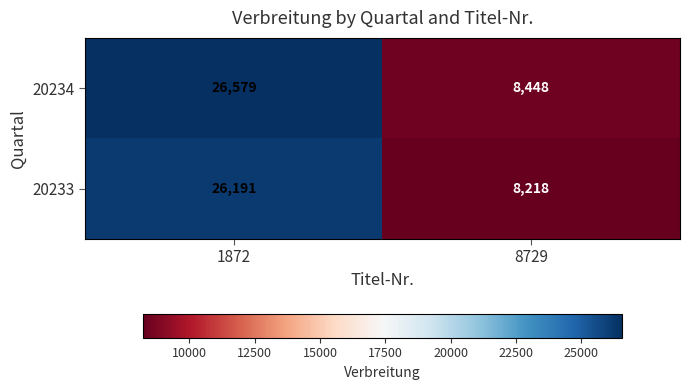

Where is 20233 nearest to the value 17204?

8729